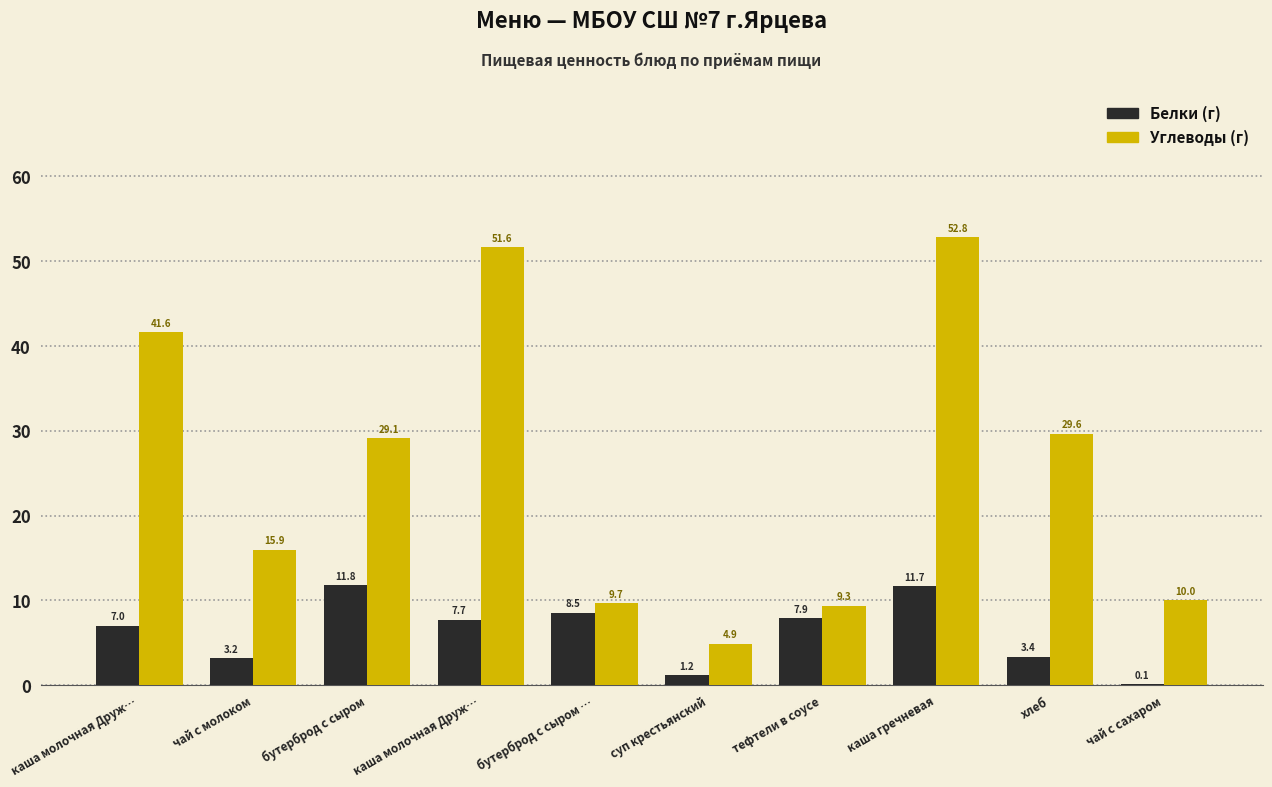

Are the bars grouped side by side (vs. stacked)?

Yes